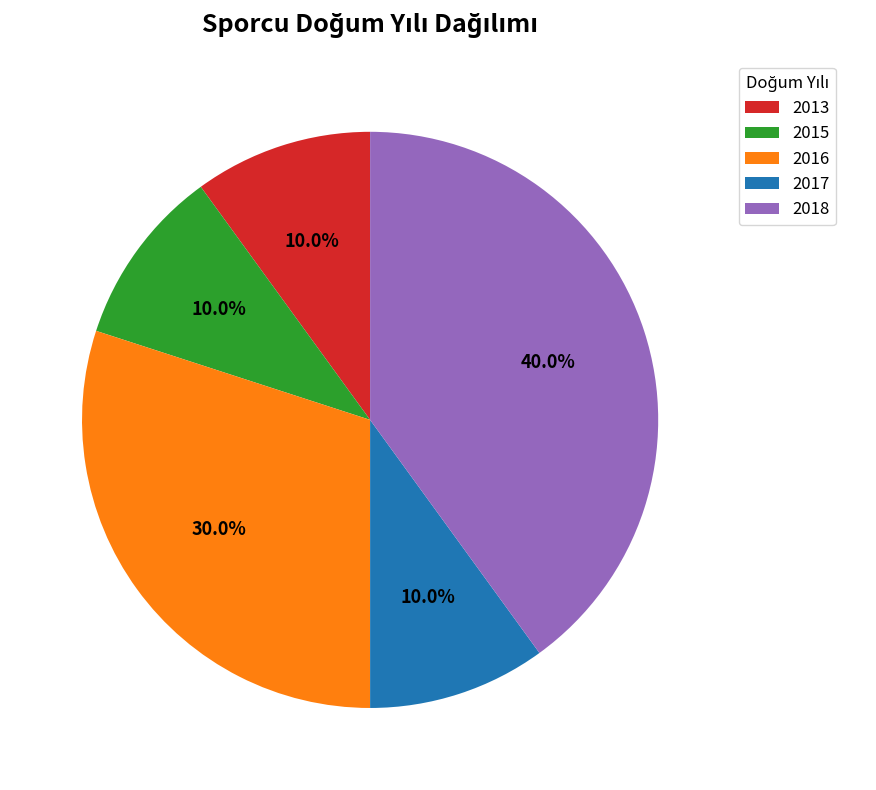

Which has a higher value, 2016 or 2017?

2016